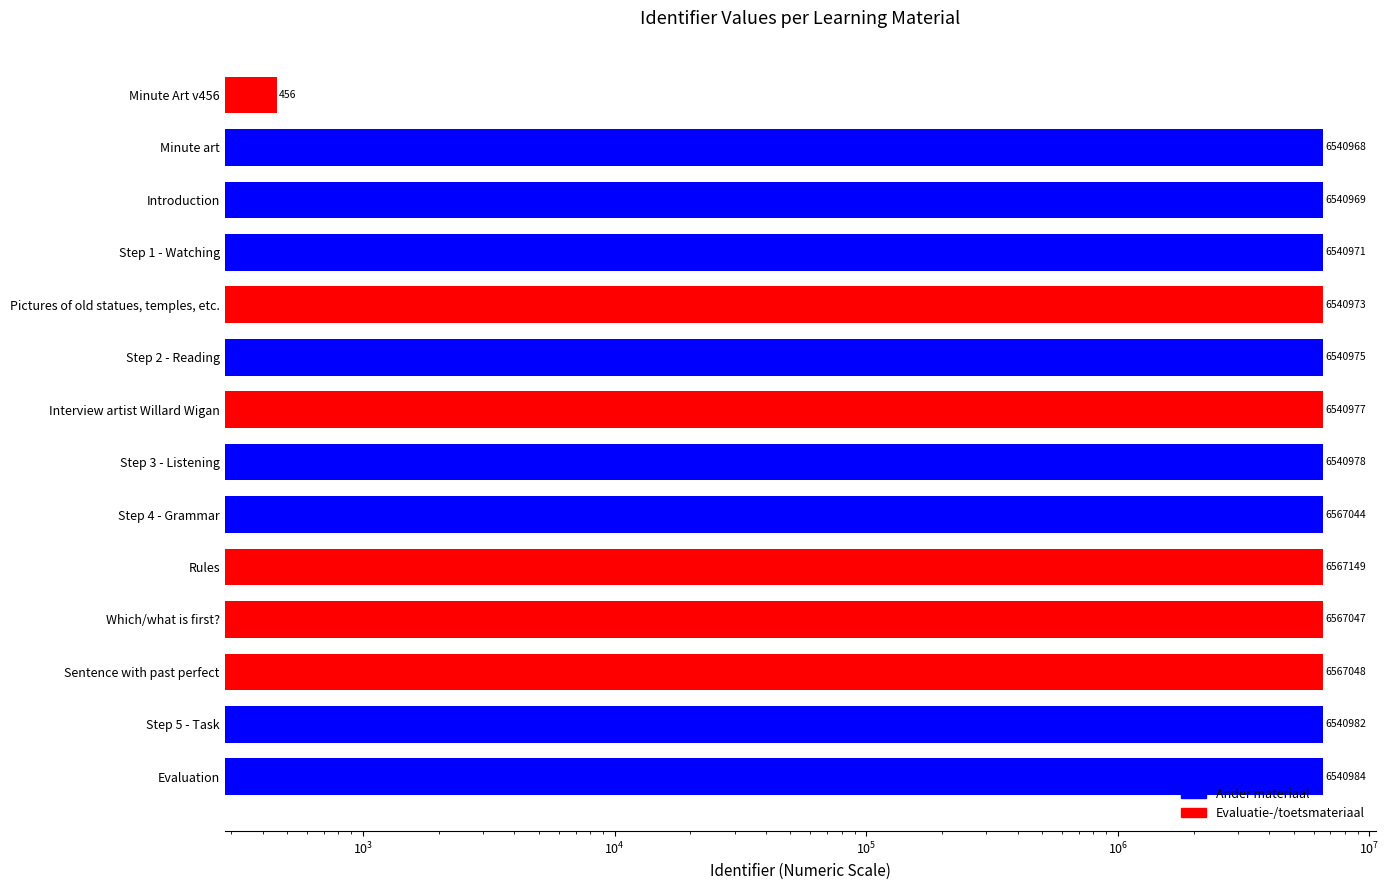

Does the chart contain stacked bars?

No